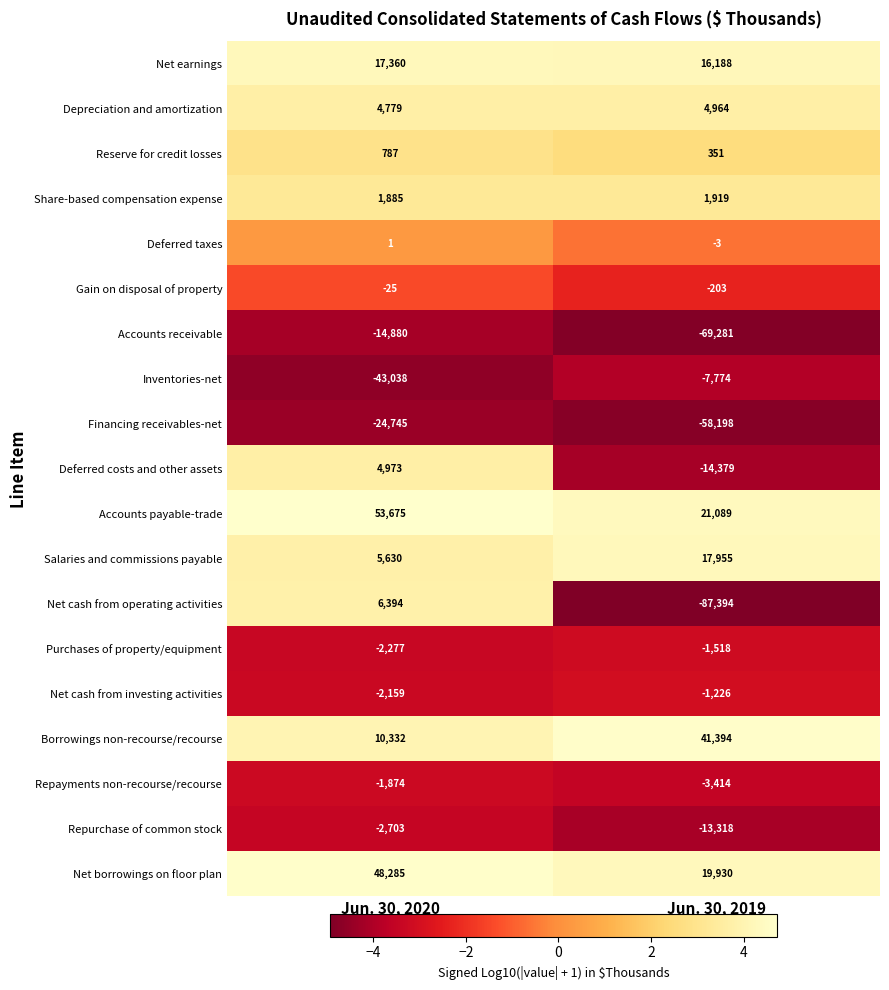

True or false: Gain on disposal of property has a value of -203 at Jun. 30, 2019.

True